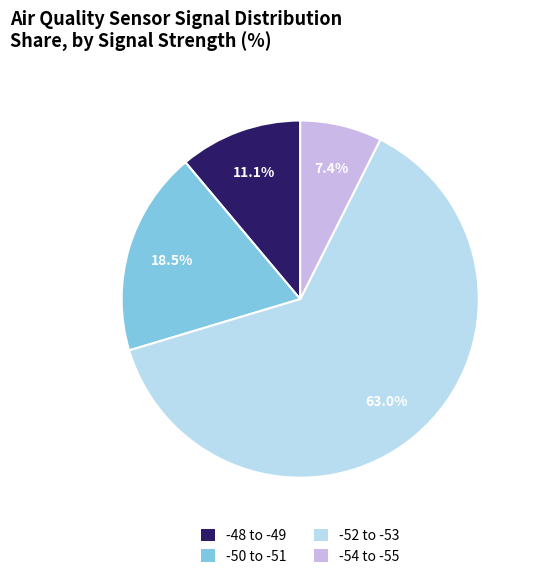

Is there any slice that represents more than half of the pie?

Yes